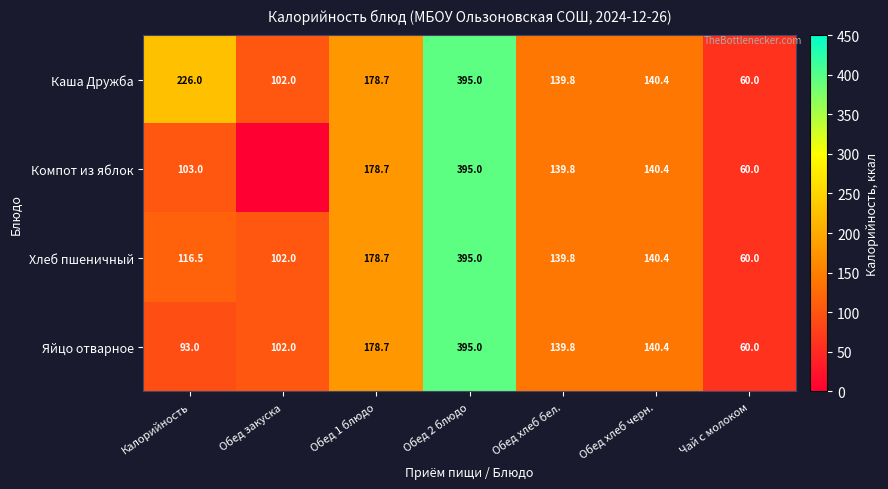

At which label does Яйцо отварное reach its minimum?

Чай с молоком